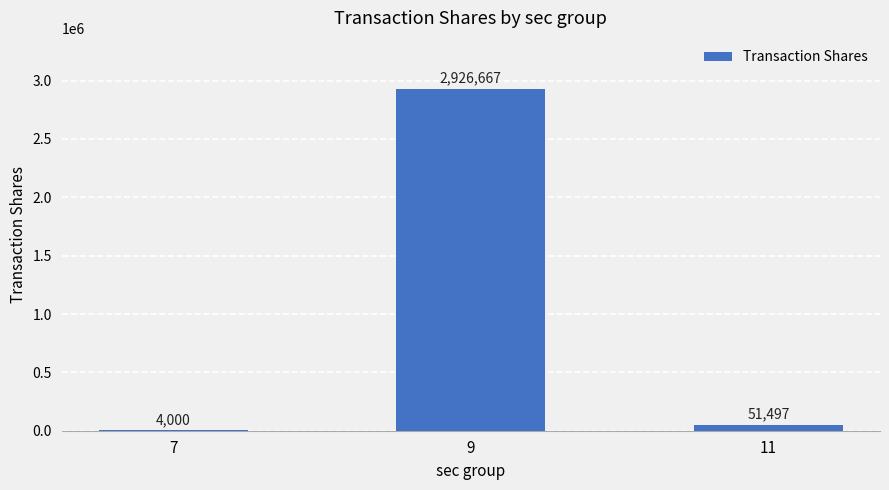

Are the bars grouped side by side (vs. stacked)?

No